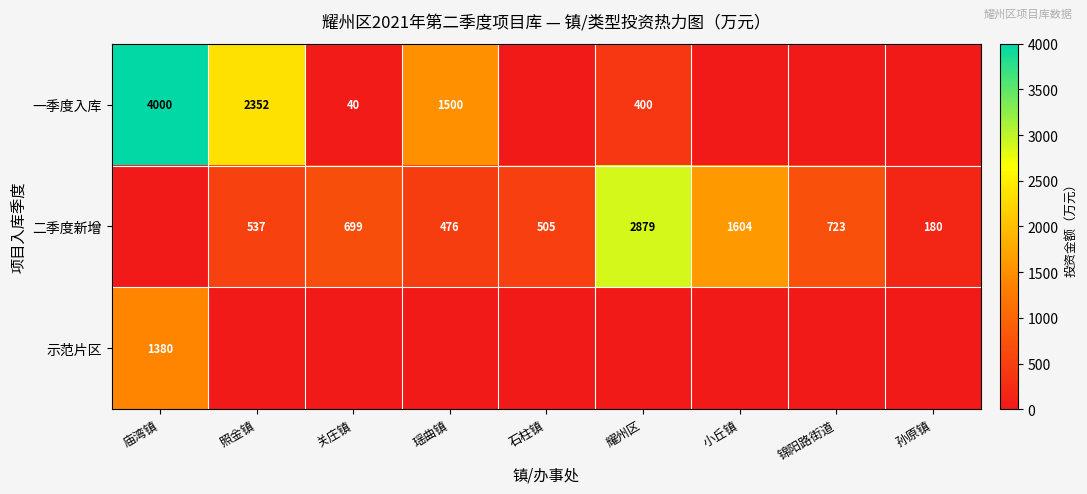

Is it true that 二季度新增 equals 4125 at 耀州区?

False